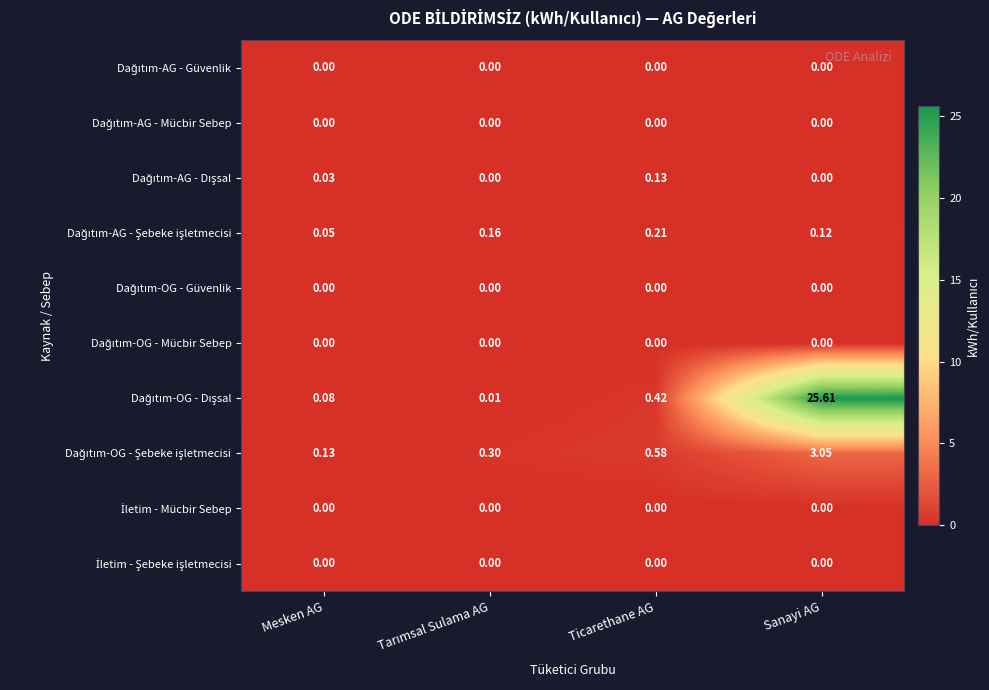

How many distinct data groups are displayed?

10